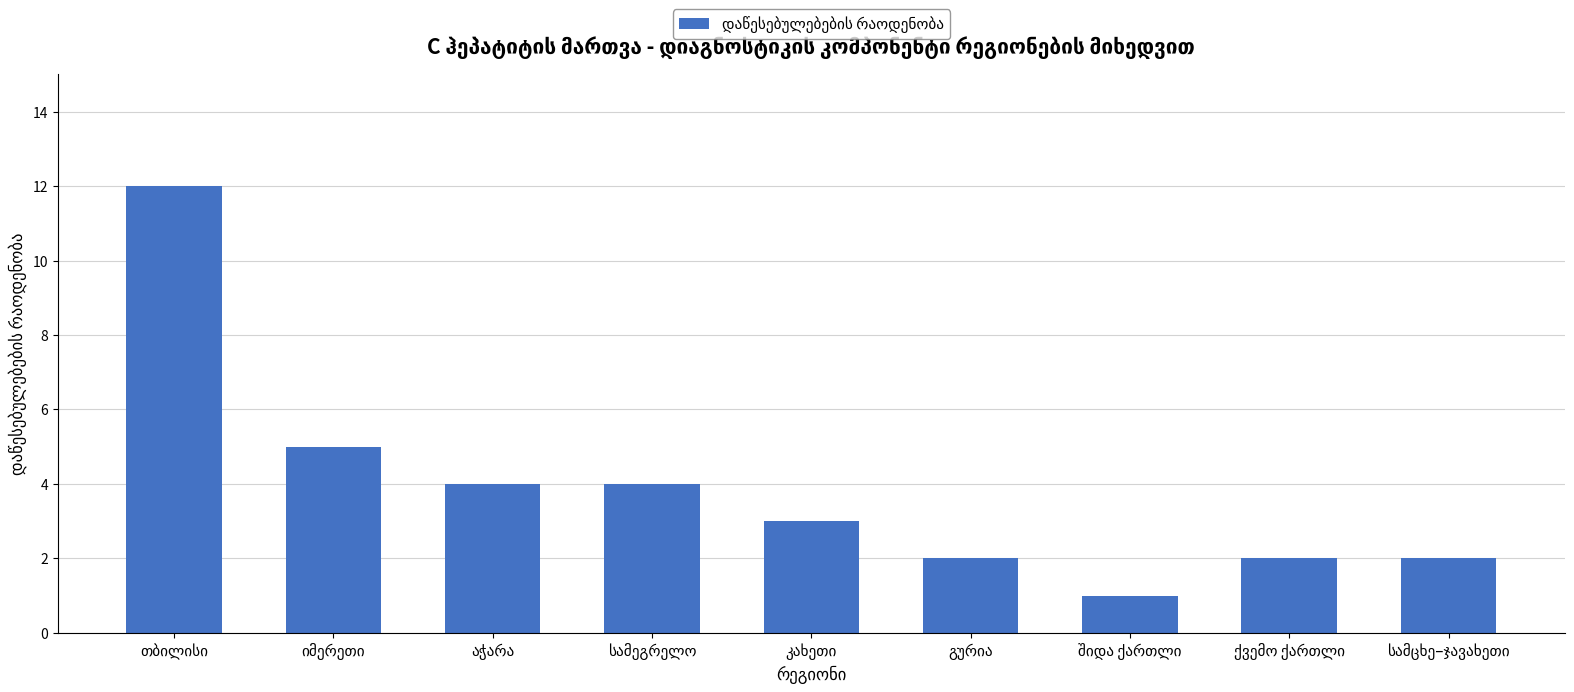

What is the sum of all values?

35